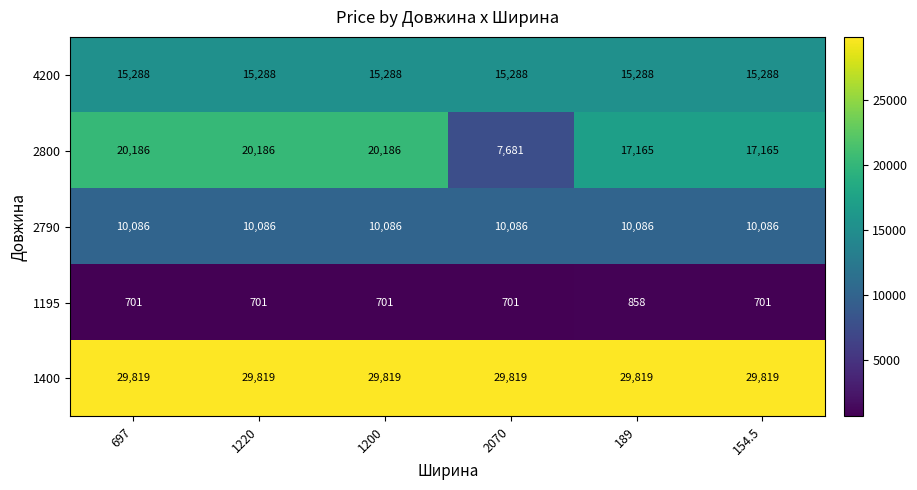

How many 2800 values are between 17165 and 20186?

5